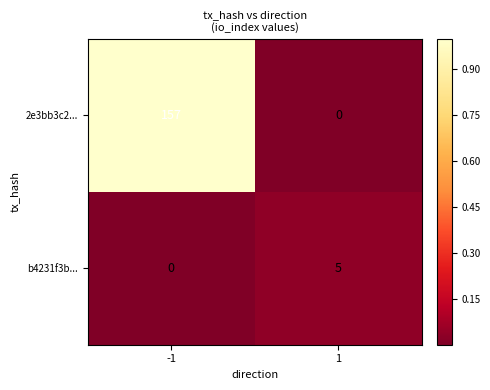

Reading left to right, extract all data points from this chart.

2e3bb3c2...: 157	0
b4231f3b...: 0	5